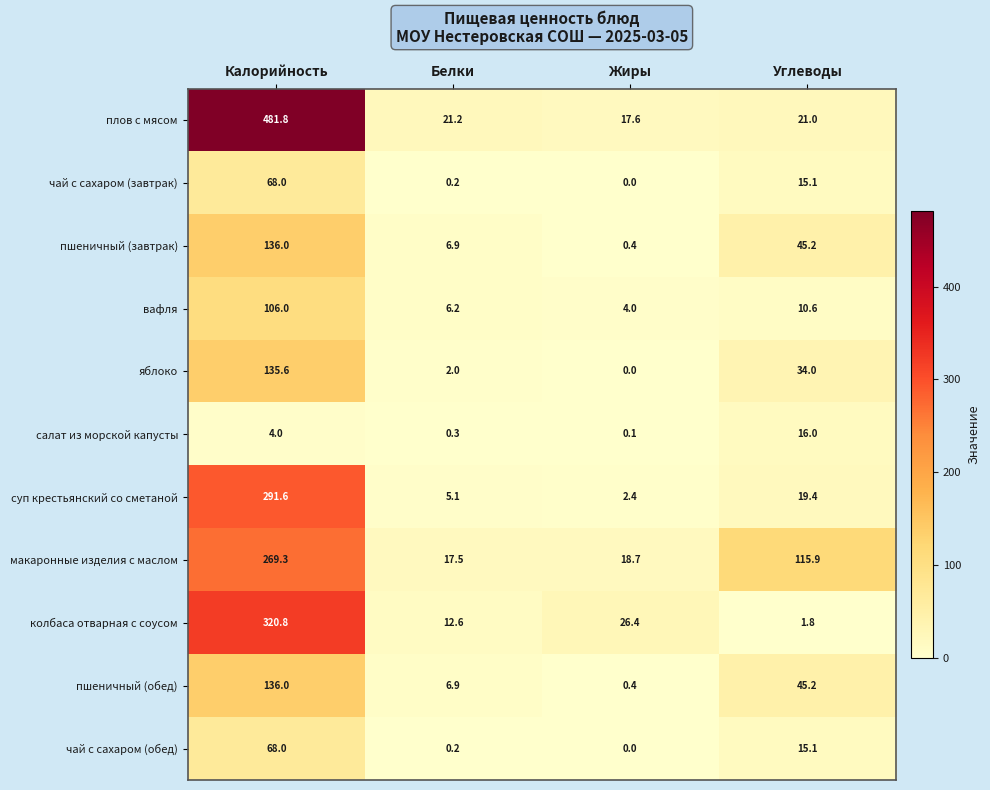

Which label corresponds to the largest value in the chart?

Калорийность